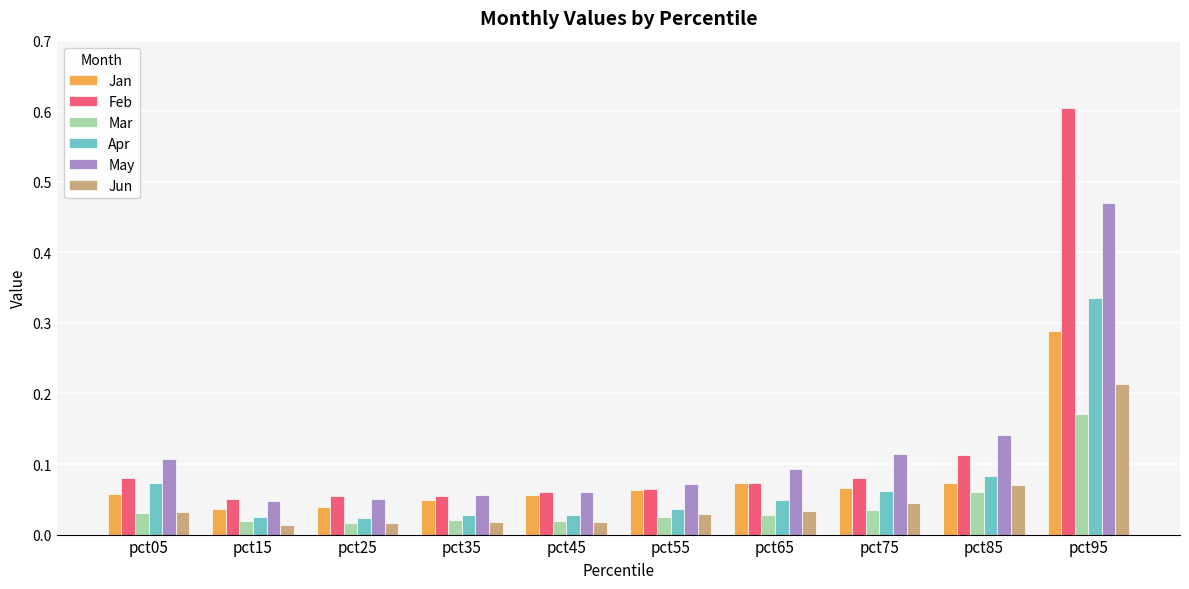

True or false: Feb has a value of 0.0 at pct65.

False